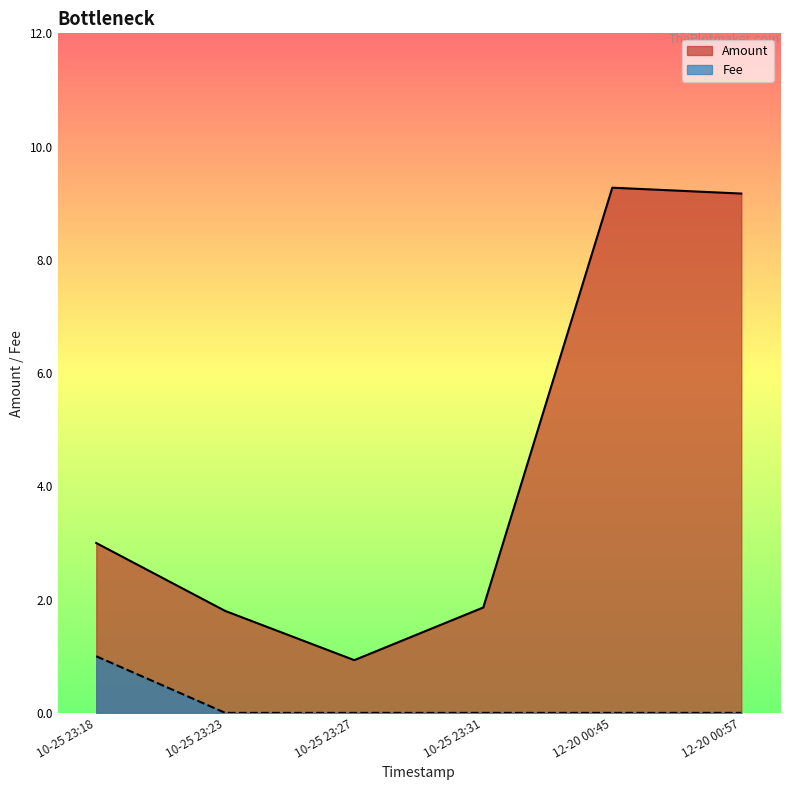

Rank the series by their average value, from lowest to highest.

Fee, Amount